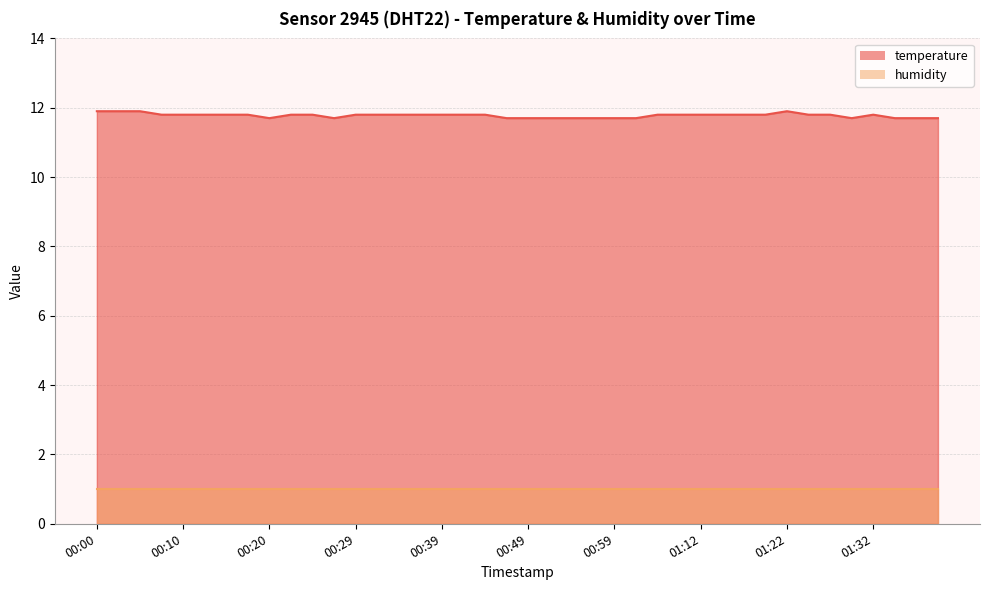

What is the greatest value displayed?

11.9